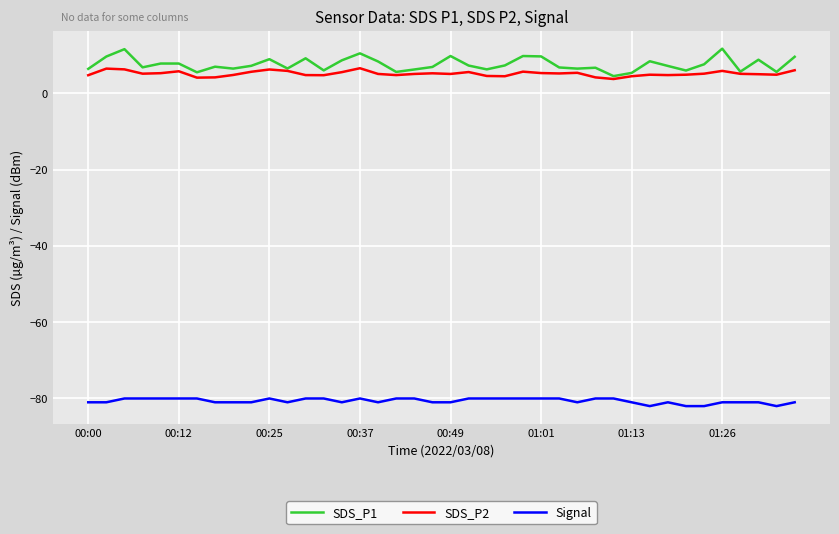

What is the difference between the second highest and second lowest values in the Signal series?

2.0